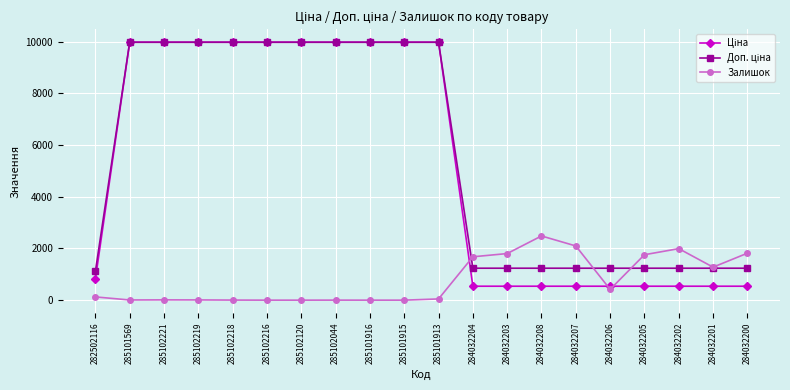

How many lines are shown in the chart?

3